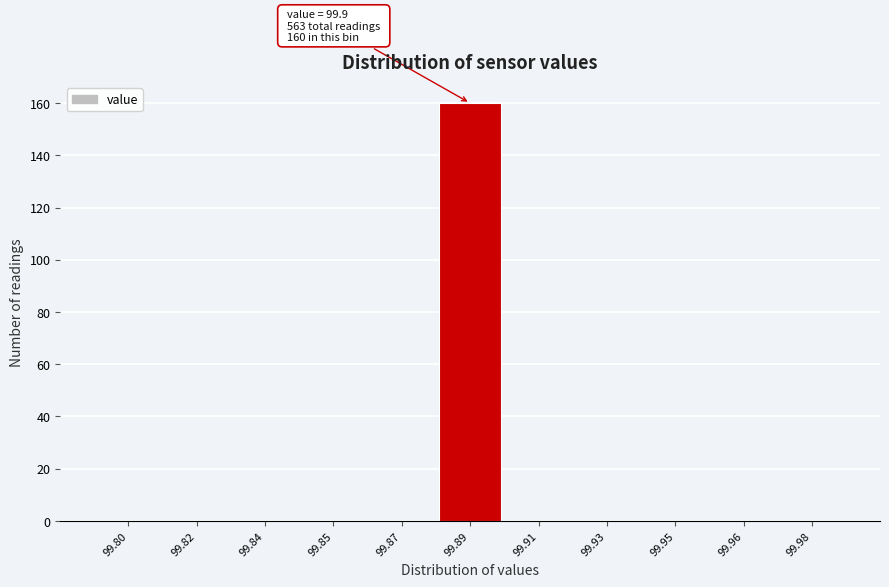

Reading right to left, list all the values displayed in this chart.

99.98=0	99.96=0	99.95=0	99.93=0	99.91=0	99.89=160	99.87=0	99.85=0	99.84=0	99.82=0	99.80=0